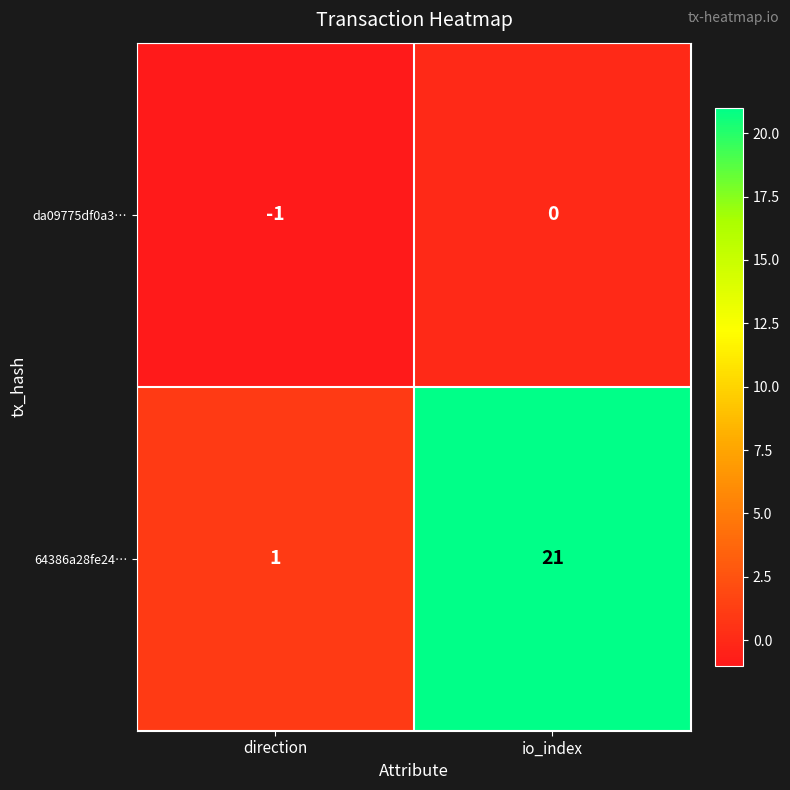

What is the smallest value displayed?

-1